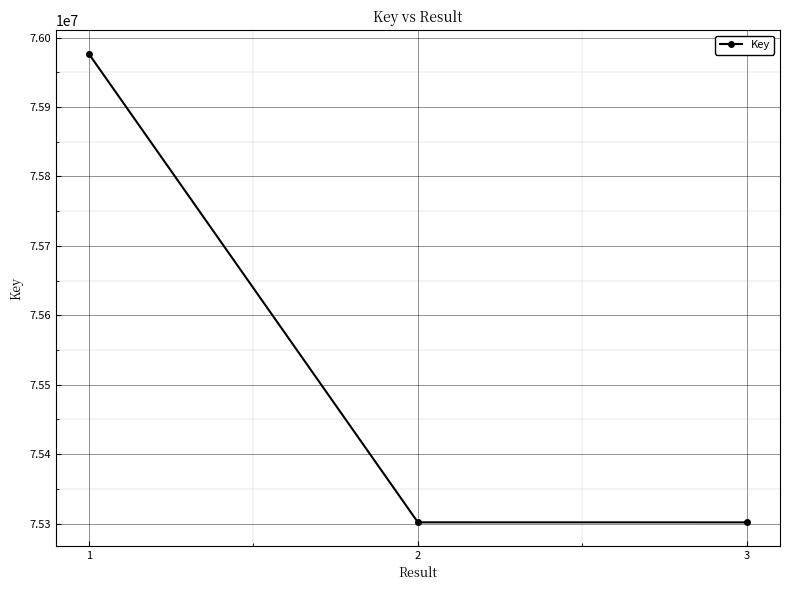

At which label is the value closest to 75639311?

2